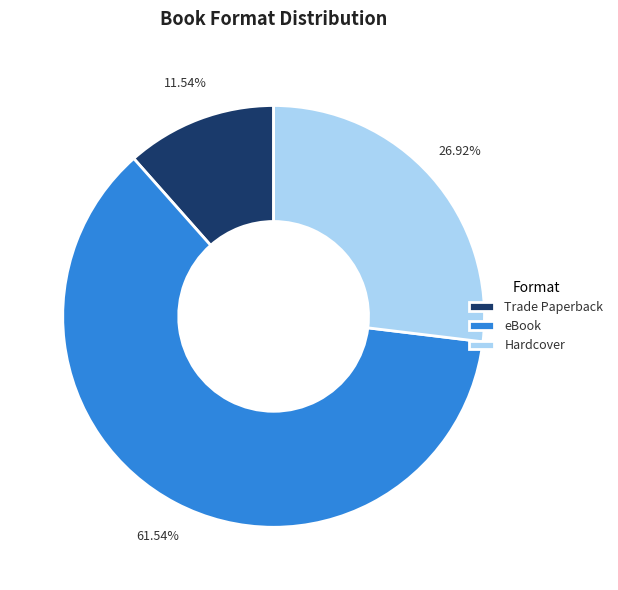

Do Hardcover and eBook together represent more than half of the pie?

Yes